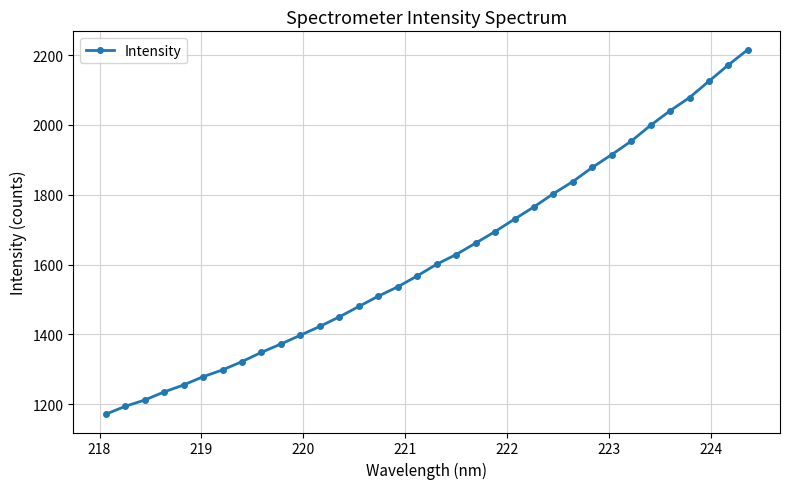

What is the value of the 24th point from the left?

1803.1